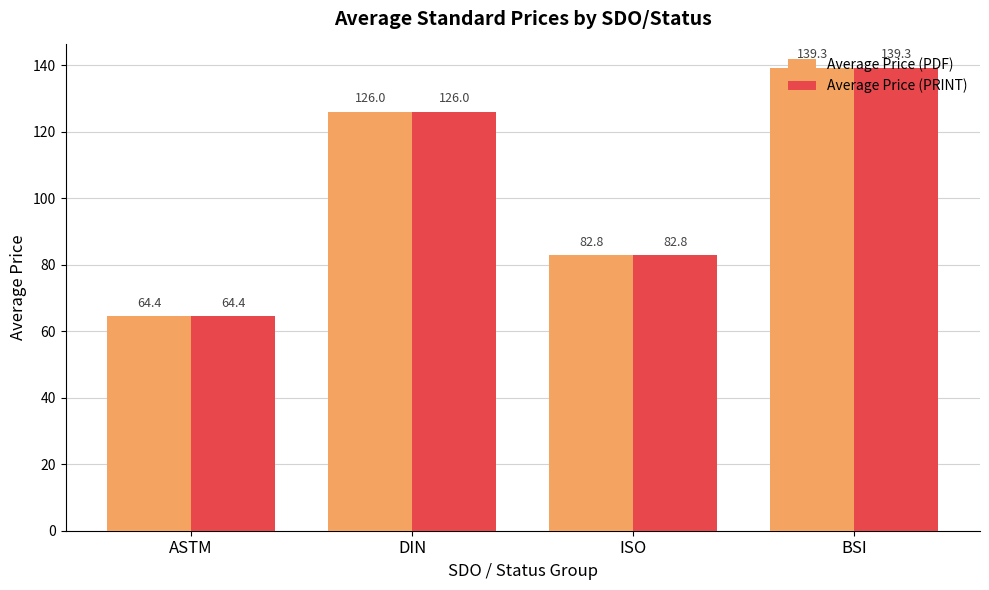

True or false: Average Price (PRINT) has a value of 120.2 at ISO.

False